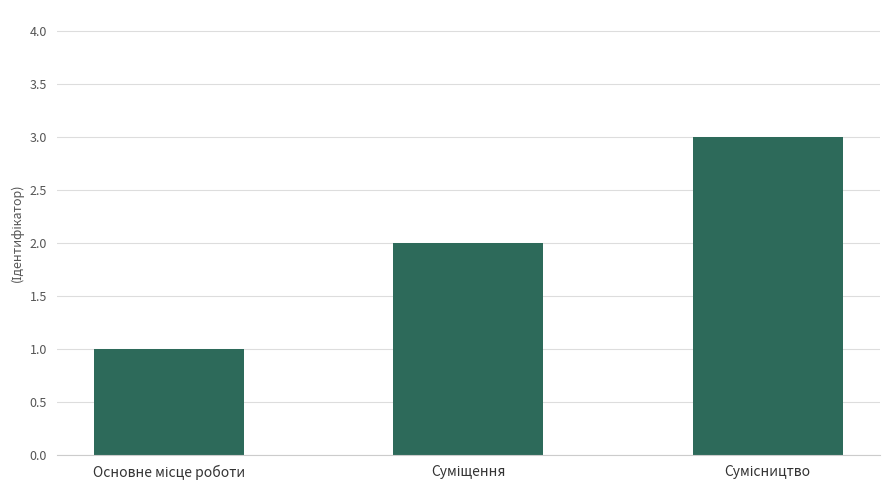

What is the sum of all values?

6